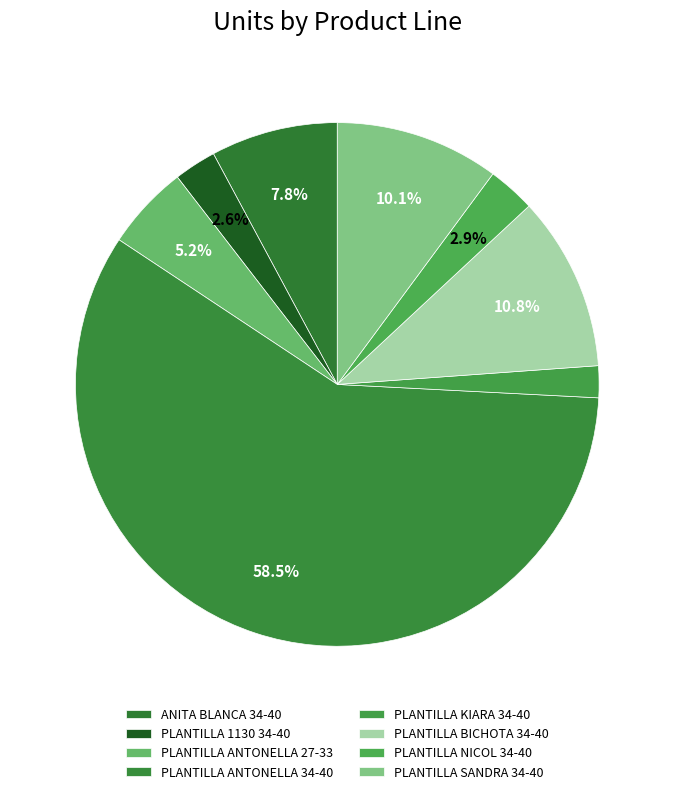

How many segments does this pie chart have?

8